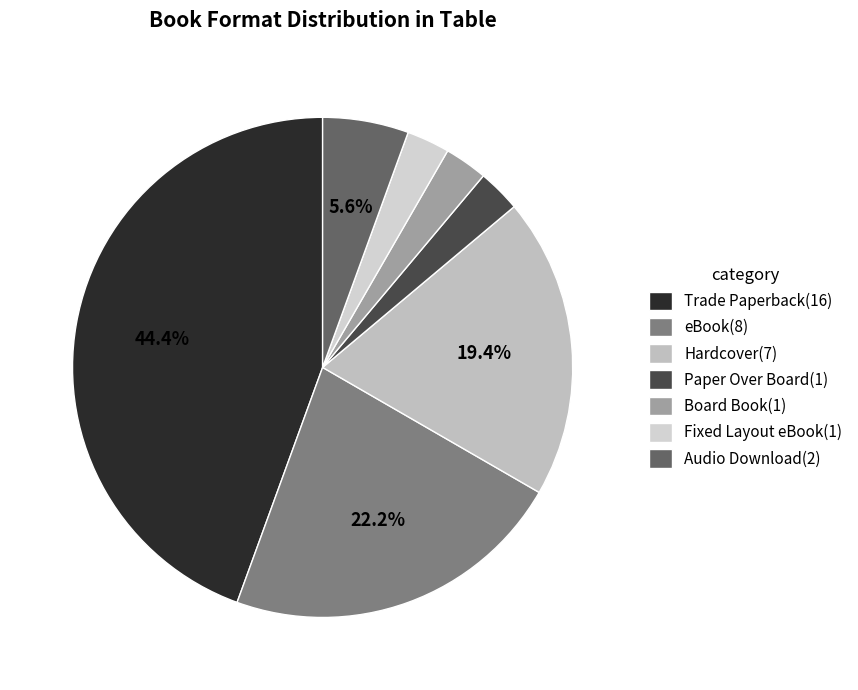

To the nearest percent, what is the combined percentage of Trade Paperback and Board Book?

47%